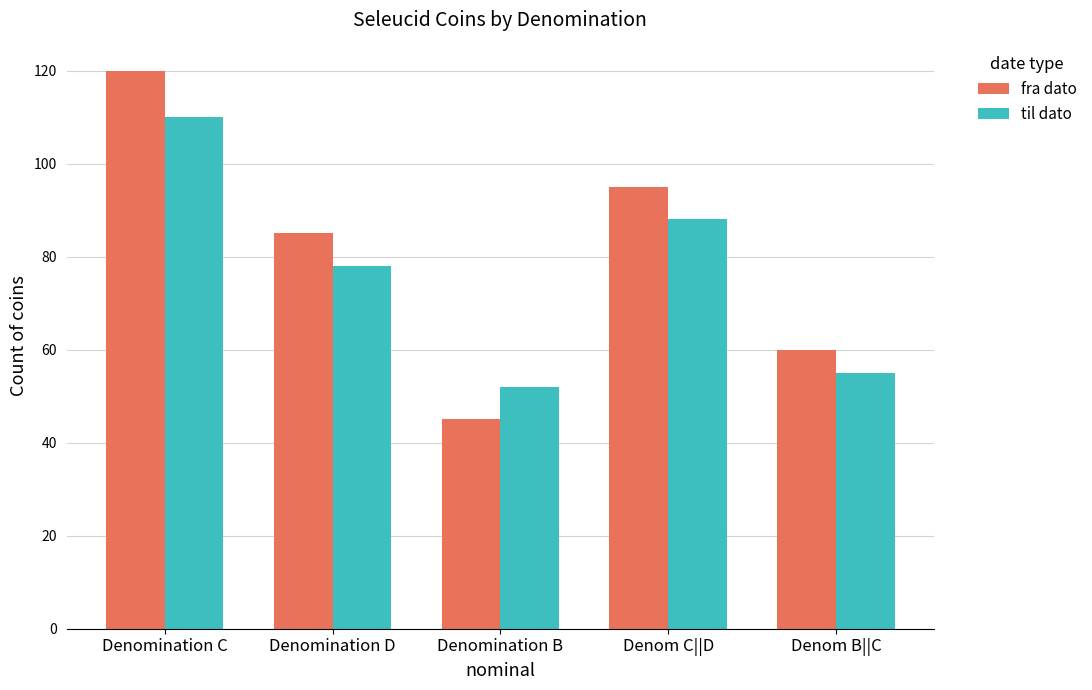

Reading left to right, what are all the values shown in this chart?

fra dato: Denomination C=120	Denomination D=85	Denomination B=45	Denom C||D=95	Denom B||C=60
til dato: Denomination C=110	Denomination D=78	Denomination B=52	Denom C||D=88	Denom B||C=55